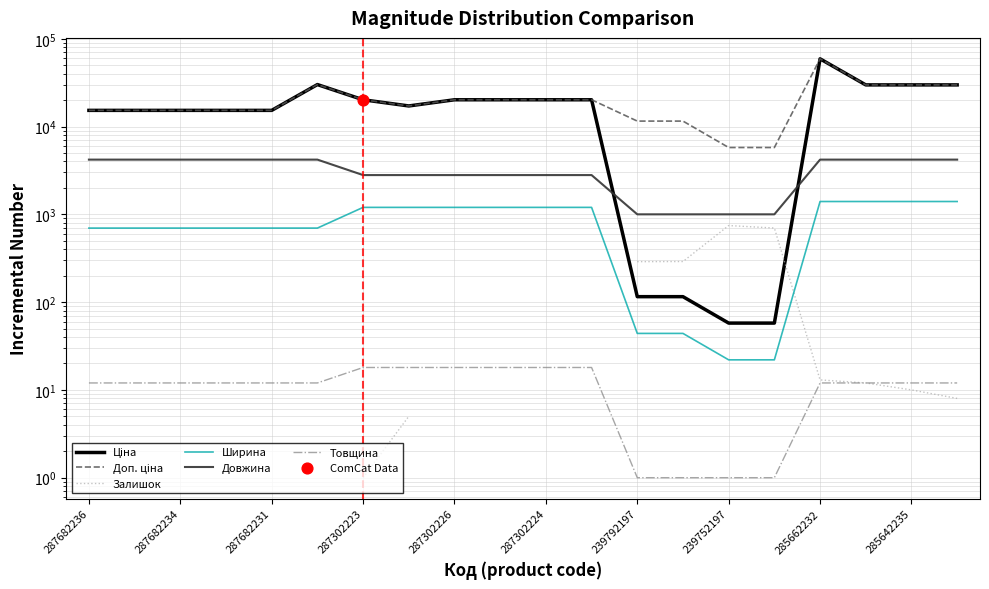

At how many categories does at least one series exceed 26021?

5